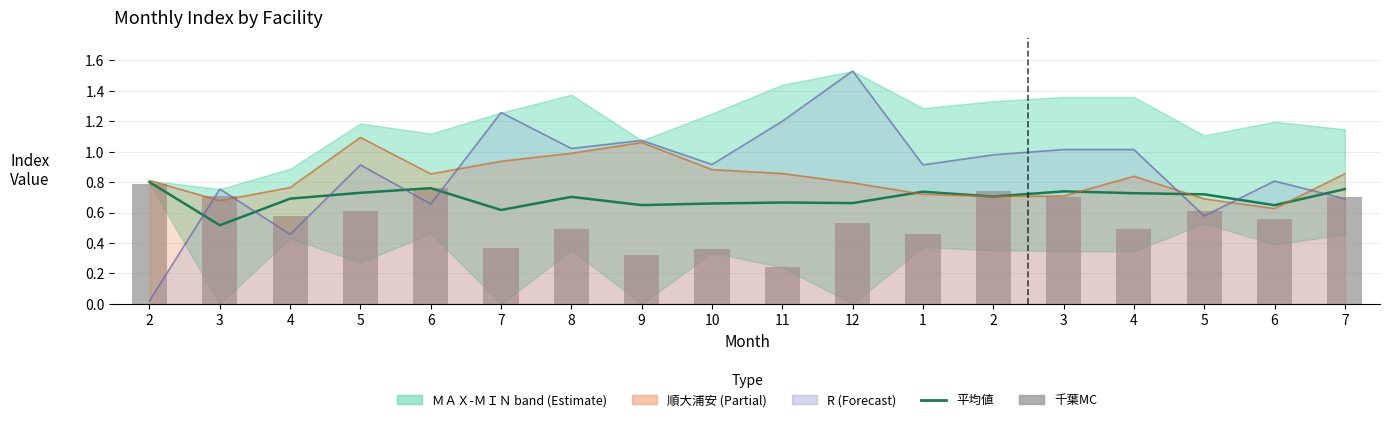

Reading left to right, what are all the values shown in this chart?

平均値: 0.8	0.5	0.7	0.7	0.8	0.6	0.7	0.6	0.7	0.7	0.7	0.7	0.7	0.7	0.7	0.7	0.6	0.8
千葉MC: 0.8	0.7	0.6	0.6	0.8	0.4	0.5	0.3	0.4	0.2	0.5	0.5	0.7	0.7	0.5	0.6	0.6	0.7